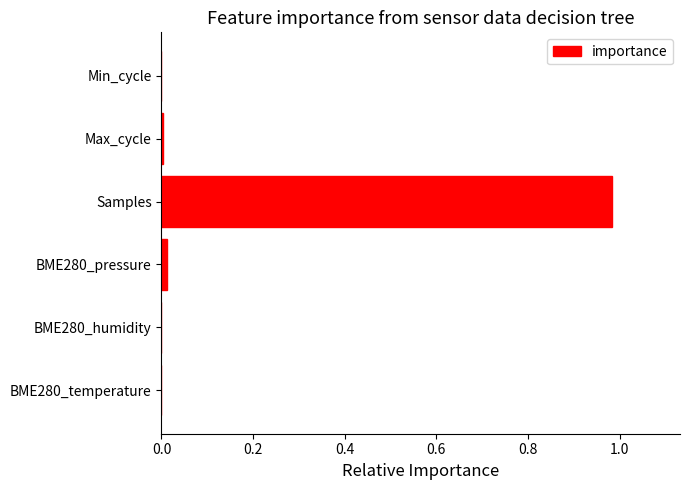

Between BME280_pressure and Samples, which is larger?

Samples